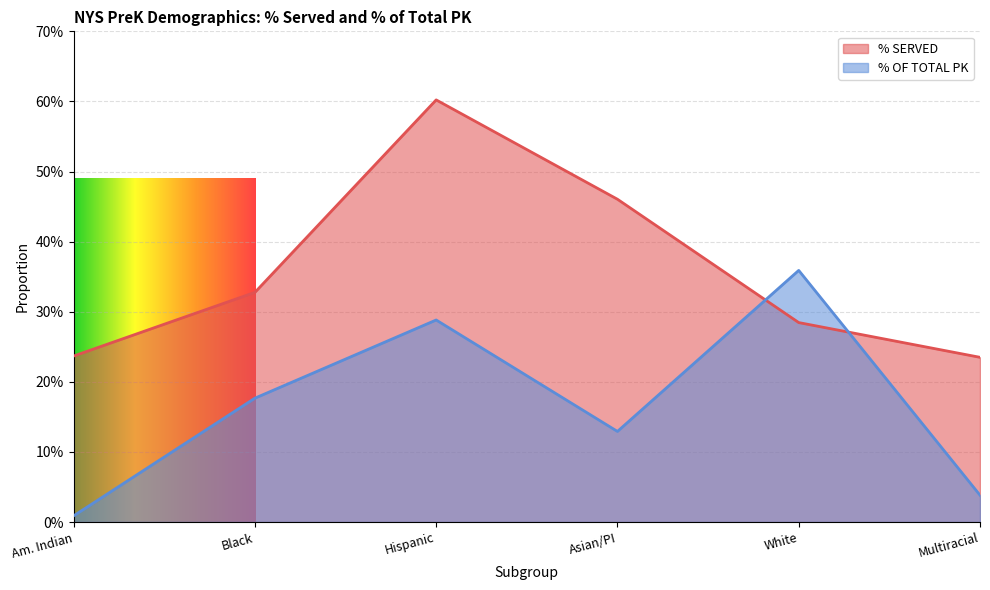

The value of % SERVED at Hispanic is 1.0. True or false?

False